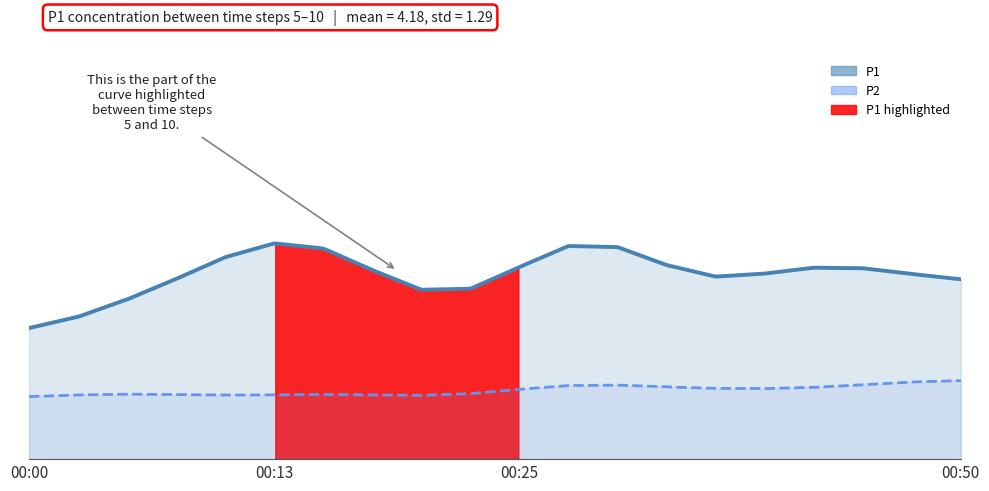

The value of P1 at 00:32 is 3.3. True or false?

True